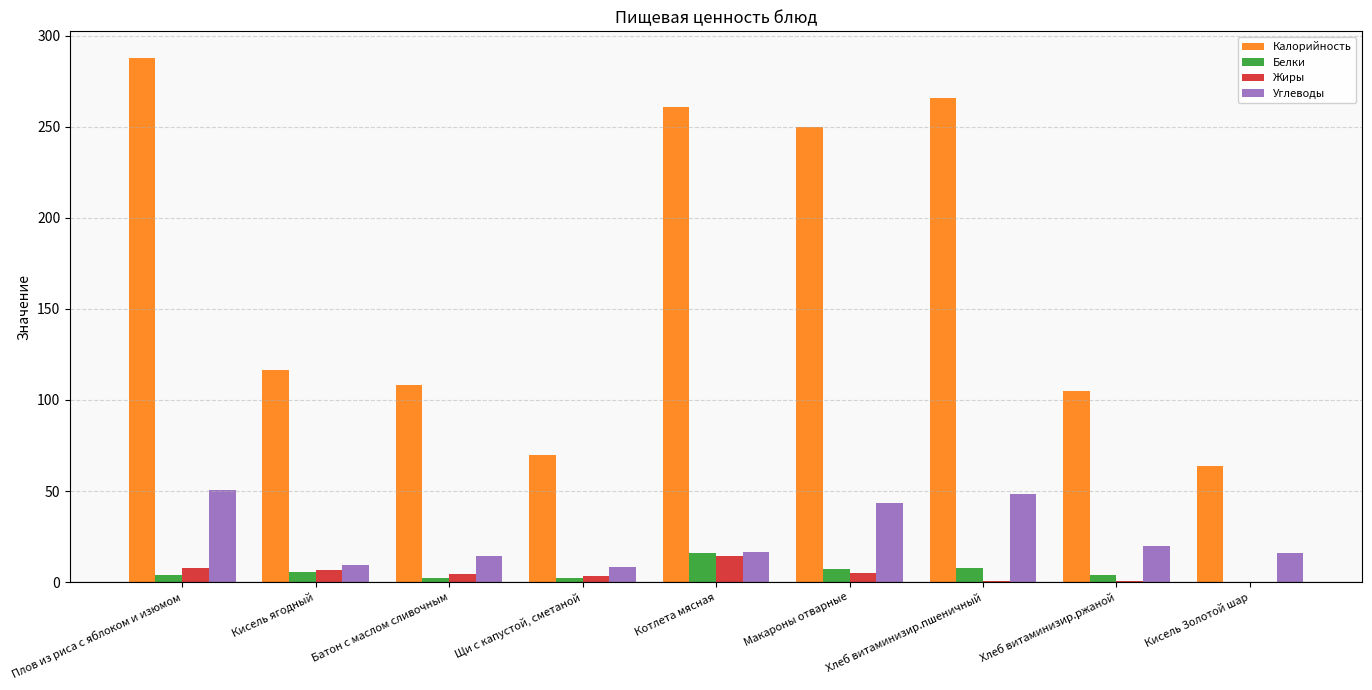

What is the highest value of the Калорийность series?

288.0